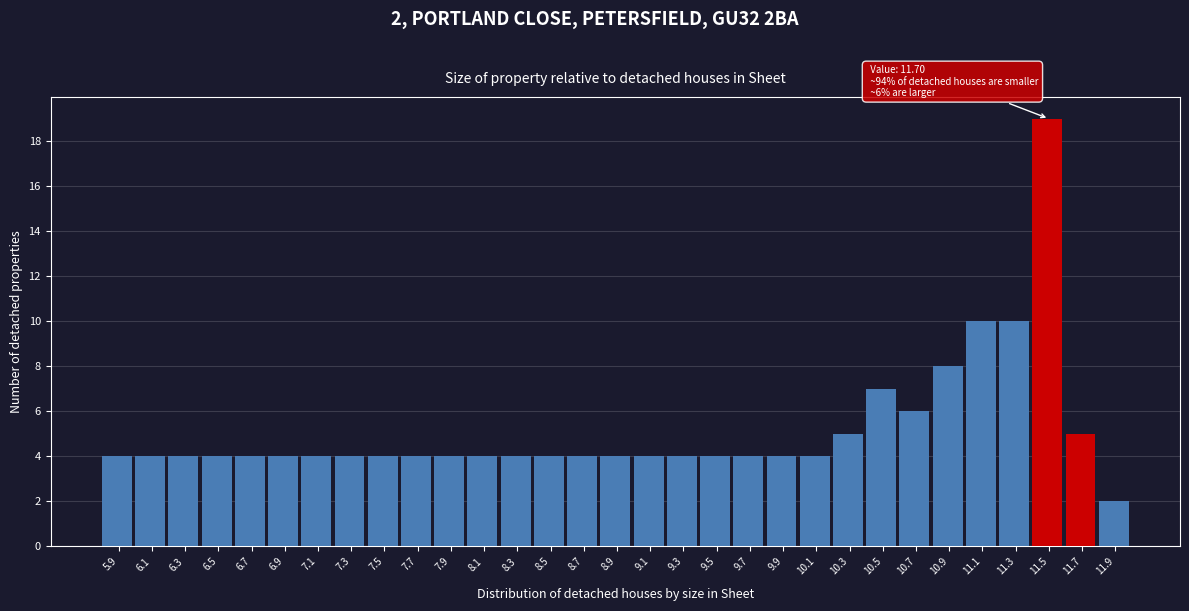

What is the difference between the second highest and minimum values?

8